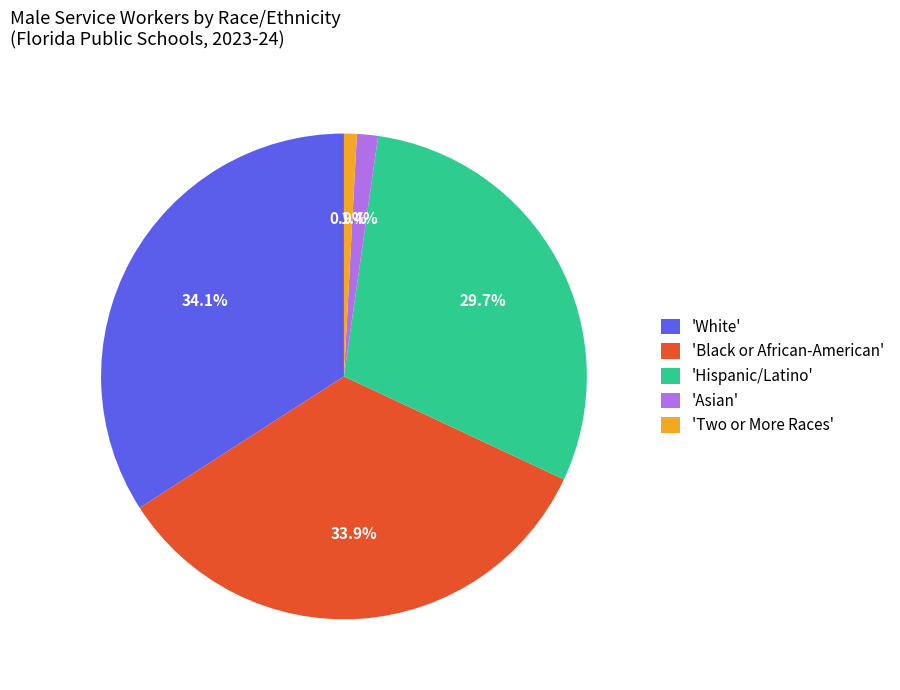

Is there any slice that represents more than half of the pie?

No